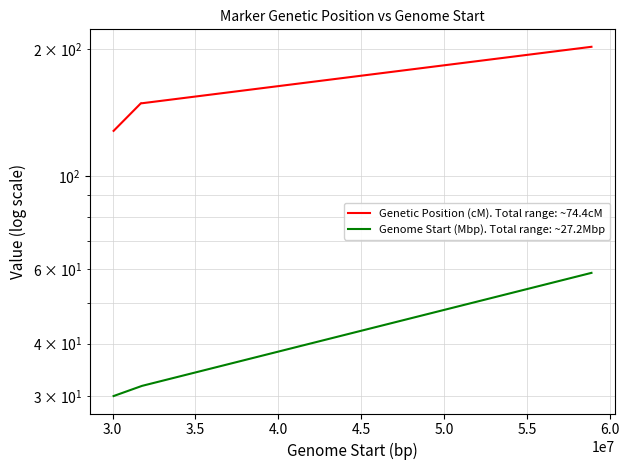

True or false: Genetic Position (cM). Total range: ~74.4cM and Genome Start (Mbp). Total range: ~27.2Mbp intersect in this chart.

False